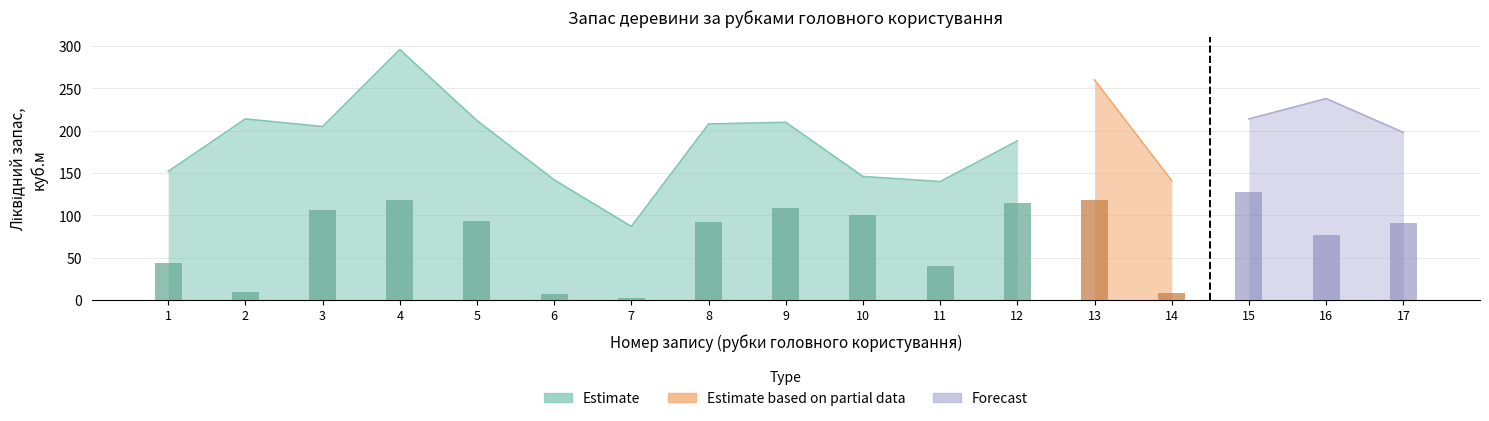

Reading right to left, list all the values displayed in this chart.

ділова: 17=91	16=77	15=128	14=8	13=118	12=115	11=40	10=101	9=109	8=92	7=2	6=7	5=93	4=118	3=107	2=9	1=44
дрова: 17=107	16=161	15=86	14=133	13=142	12=73	11=100	10=45	9=101	8=116	7=85	6=135	5=119	4=178	3=98	2=205	1=108
ліквідний: 17=198	16=238	15=214	14=141	13=260	12=188	11=140	10=146	9=210	8=208	7=87	6=142	5=212	4=296	3=205	2=214	1=152